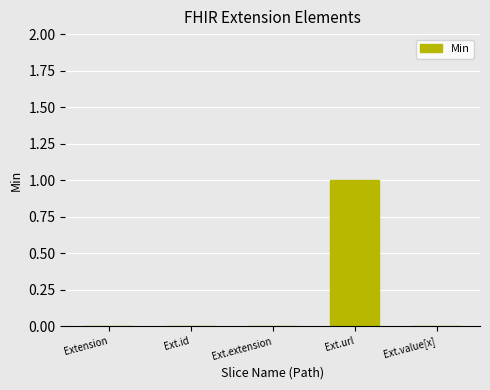

Which label corresponds to the largest value in the chart?

Ext.url